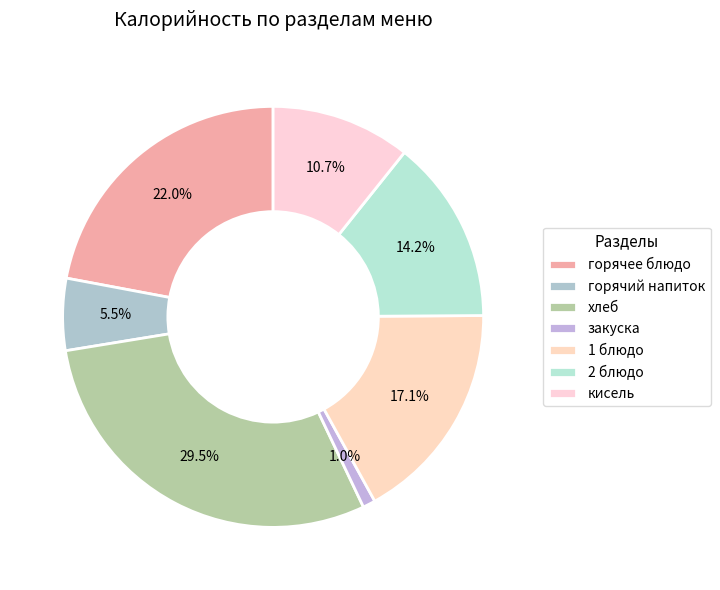

Approximately how many times larger is the value at 2 блюдо compared to горячий напиток?

2.6